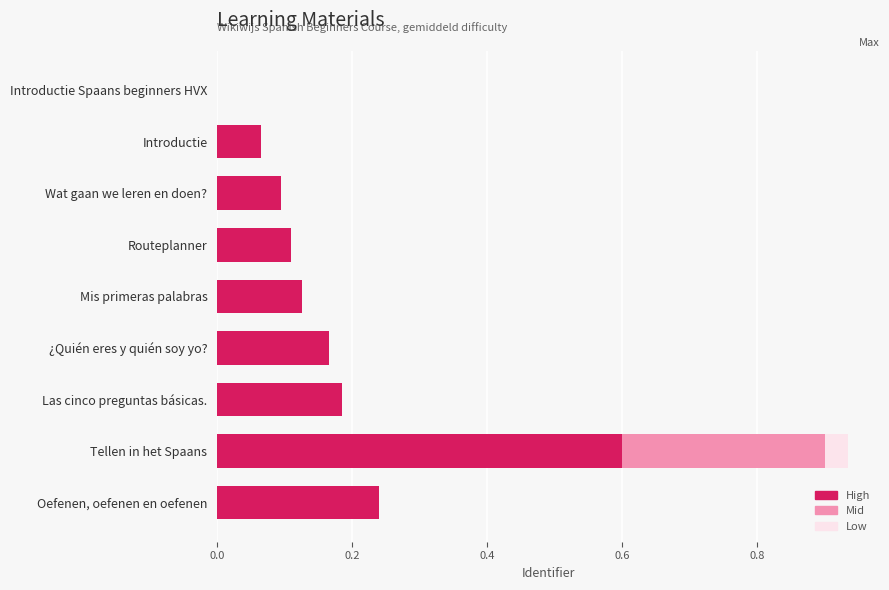

What is the sum of all High values?

1.6